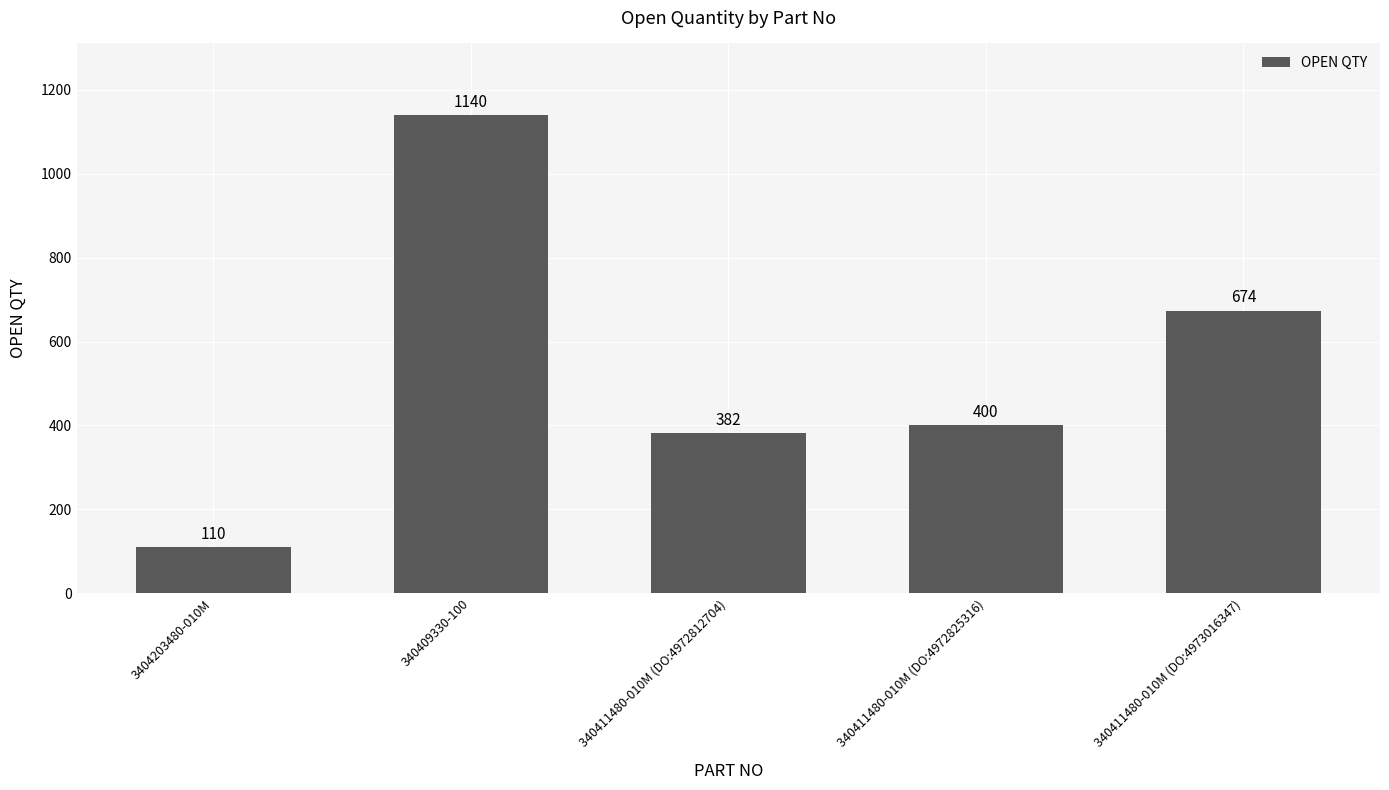

Which category has the lowest value across all series?

3404203480-010M